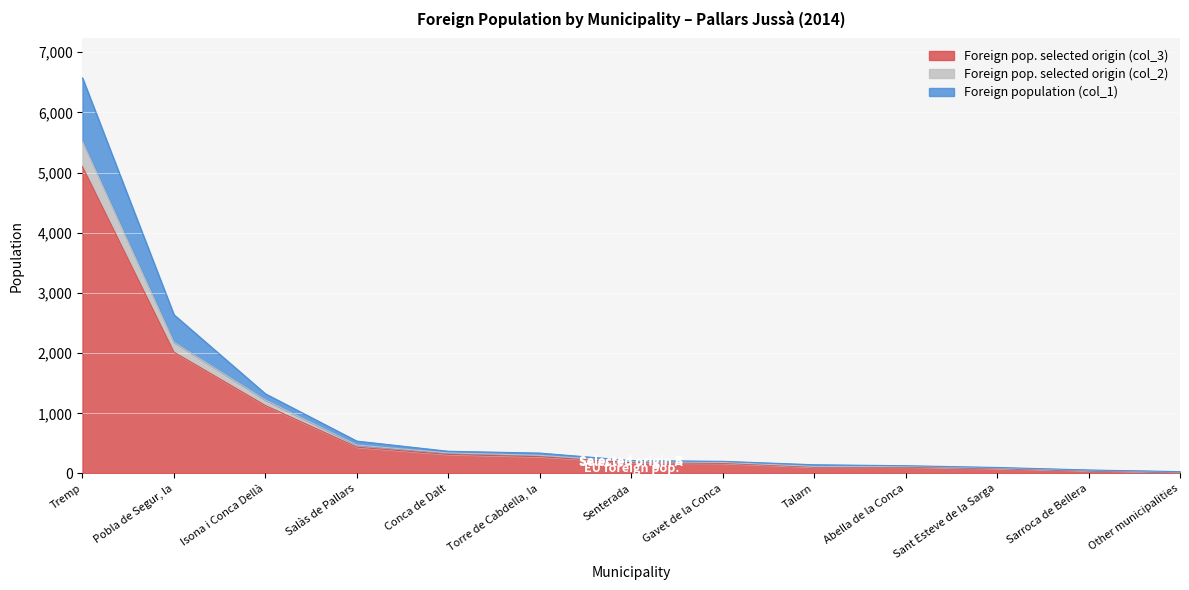

Is the value of Foreign population (col_1) at Senterada greater than the value of Foreign pop. selected origin (col_3) at Salàs de Pallars?

No